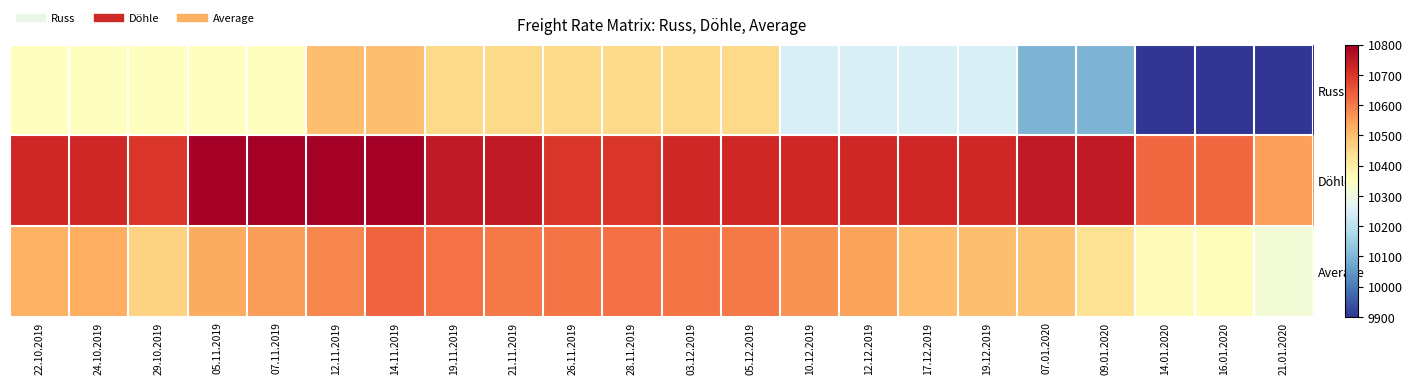

At which category is the sum across all series the highest?

14.11.2019